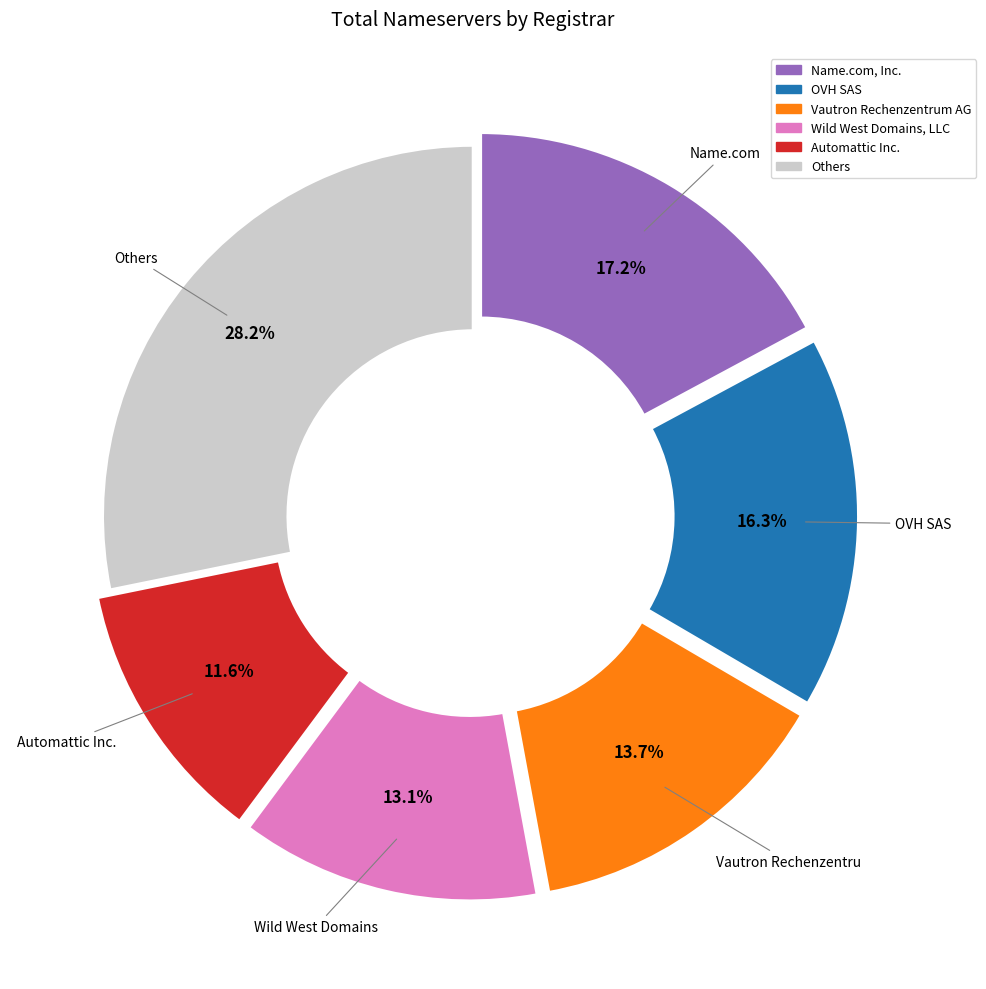

How many slices are in this pie chart?

6